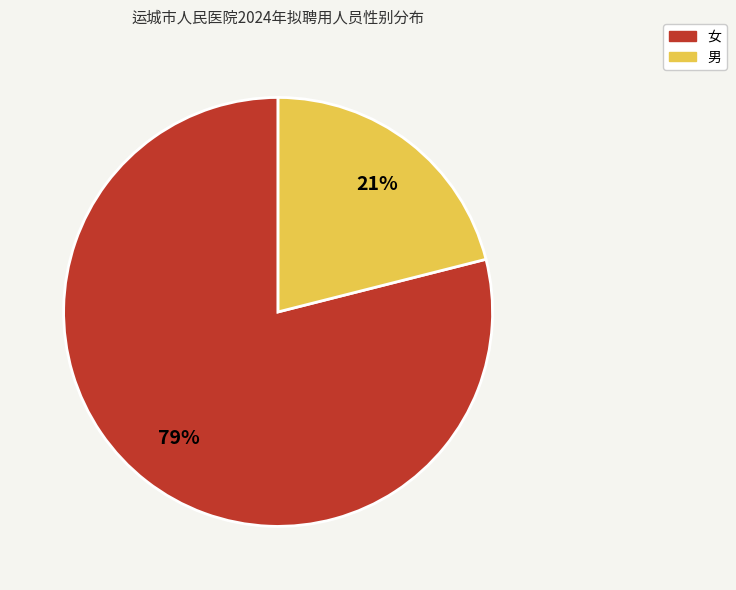

Does 女 account for over 50% of the chart?

Yes